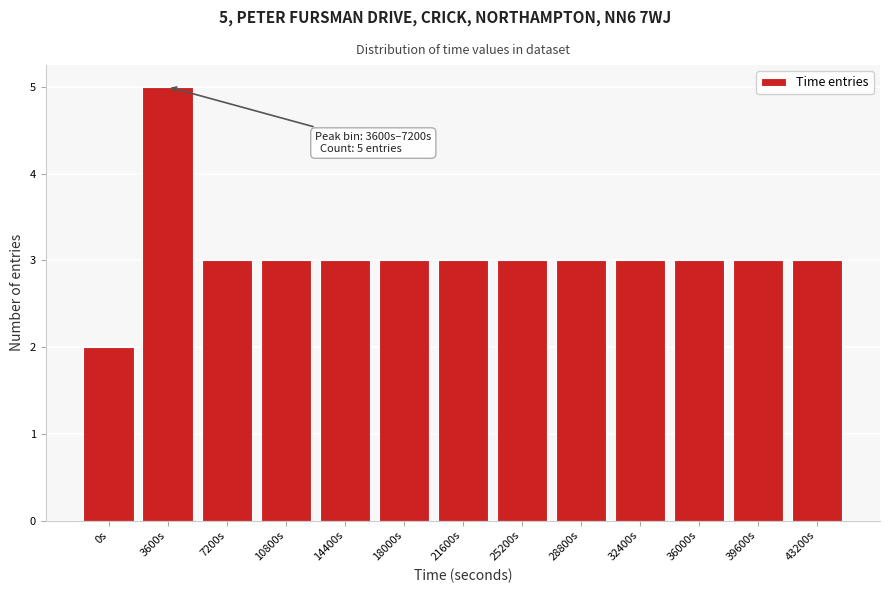

Reading left to right, what are all the values shown in this chart?

2	5	3	3	3	3	3	3	3	3	3	3	3